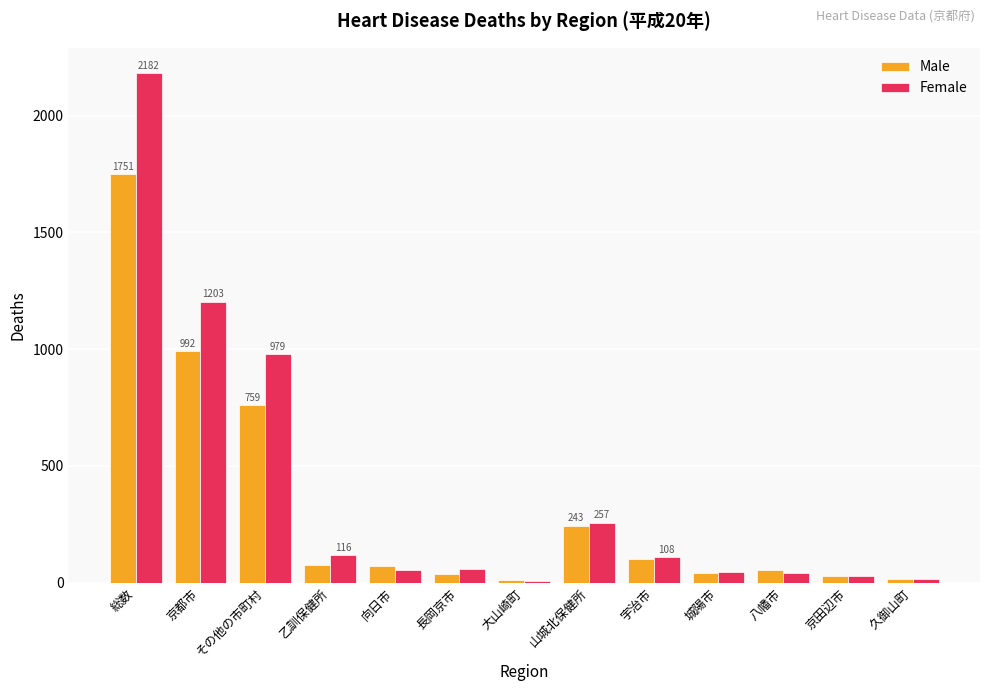

Which category has the highest value across all series?

総数